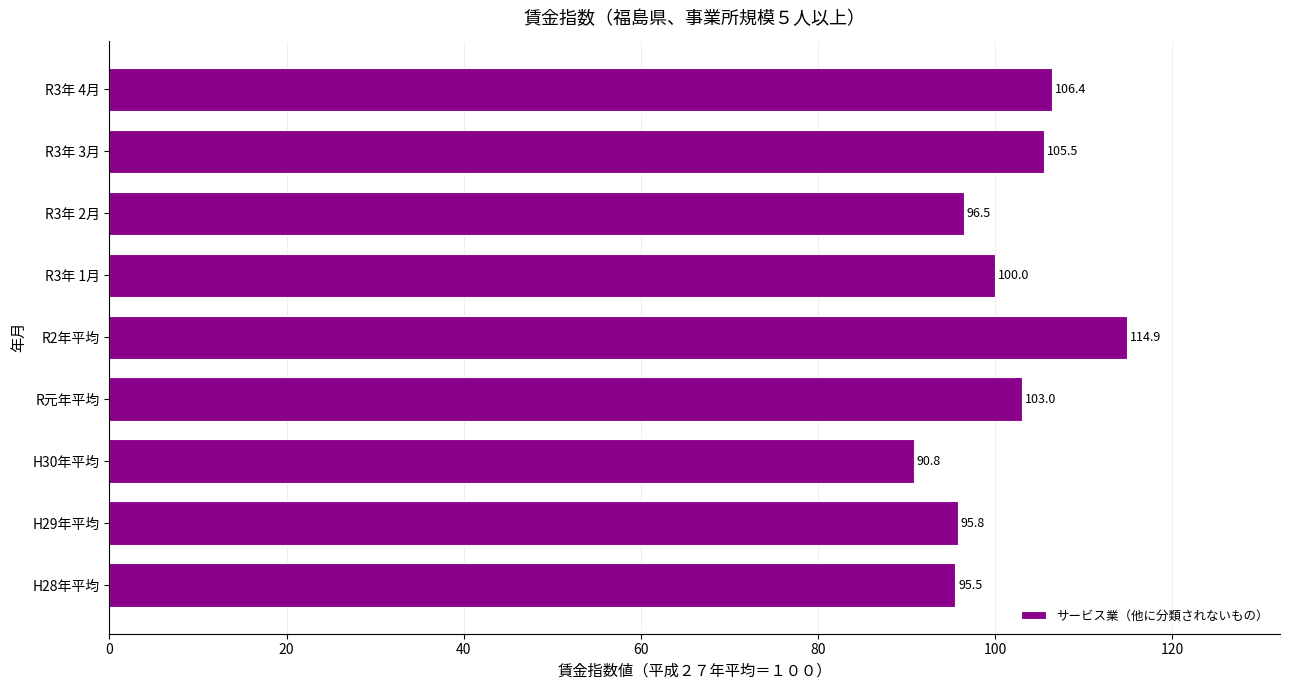

What is the difference between the maximum and minimum values?

24.1